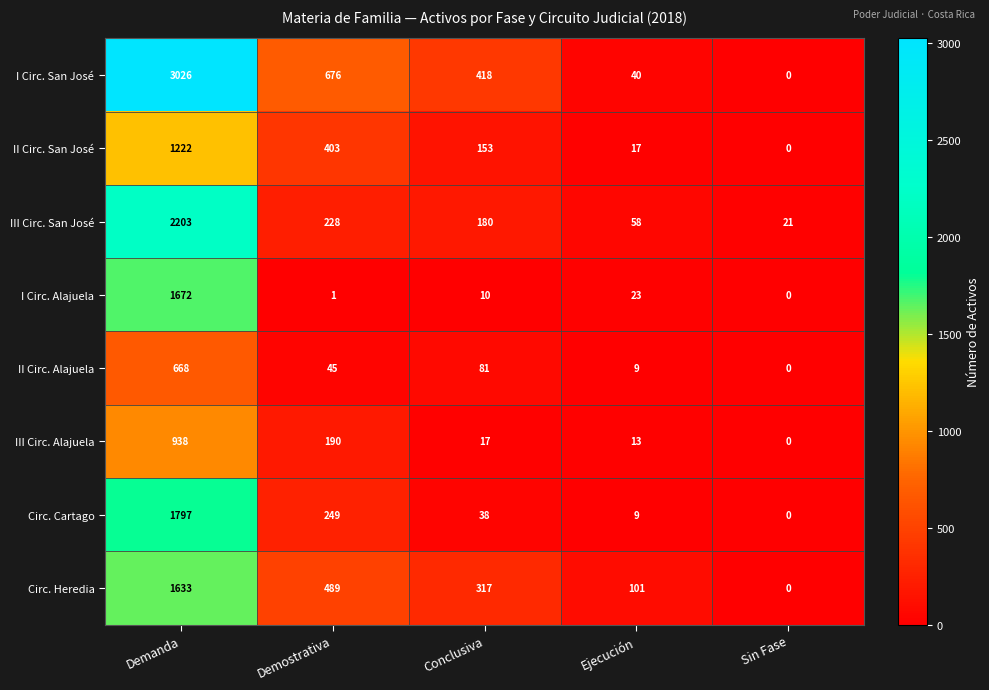

How many distinct data groups are displayed?

8